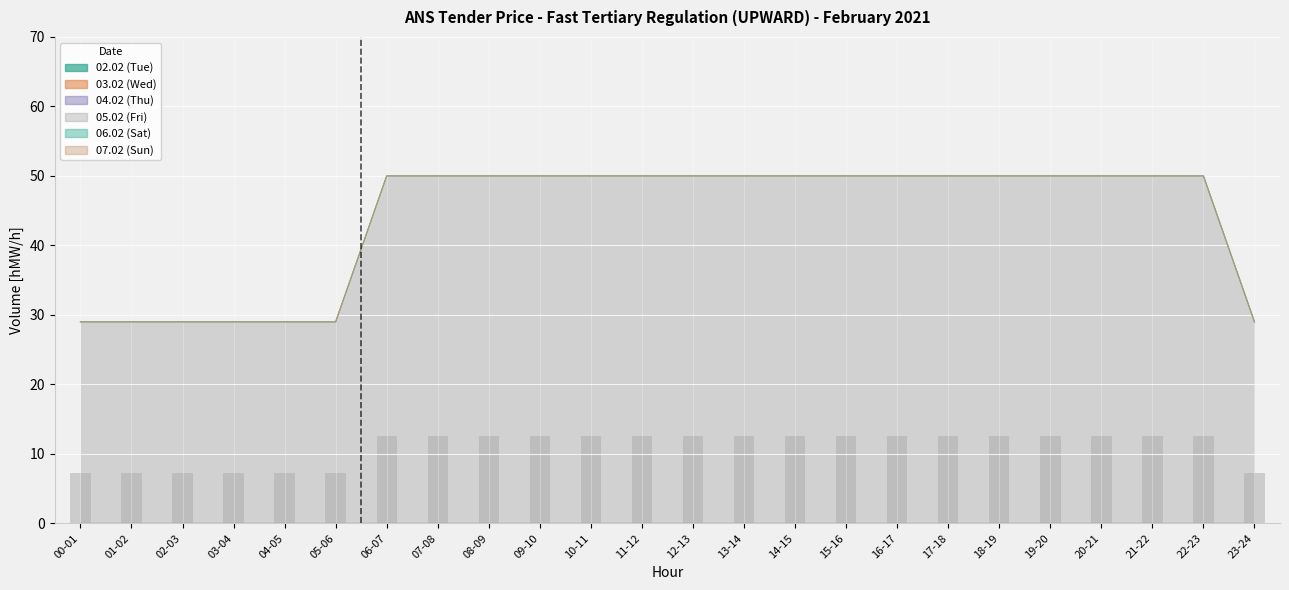

Which label corresponds to the largest value in the chart?

06-07